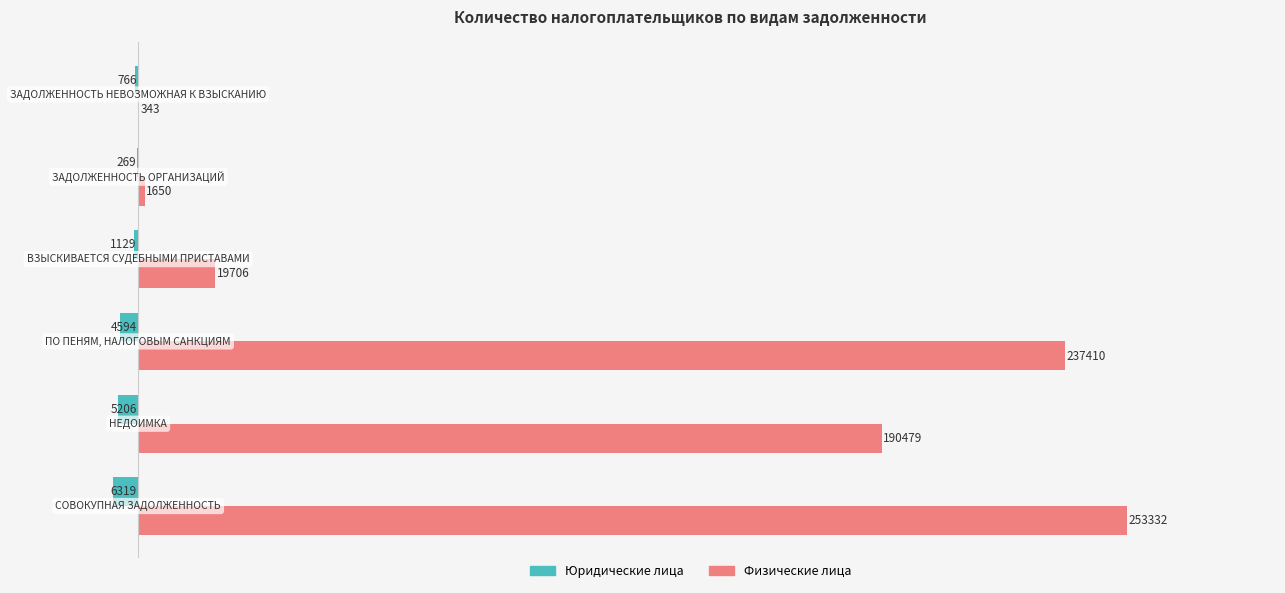

What is the maximum value shown in the chart?

253332